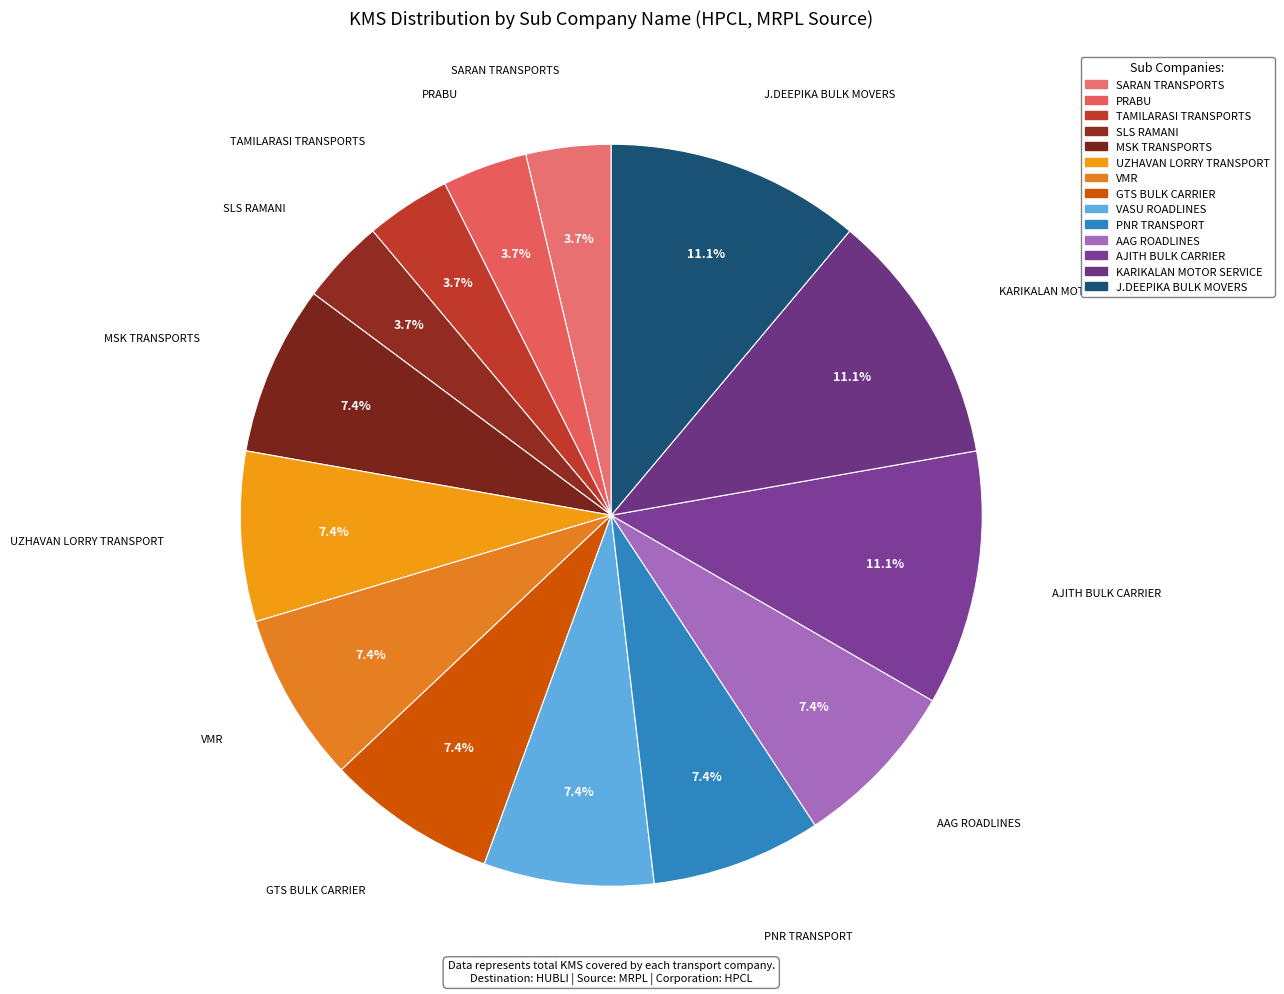

How much of the chart is everything except PNR TRANSPORT?

92.6%